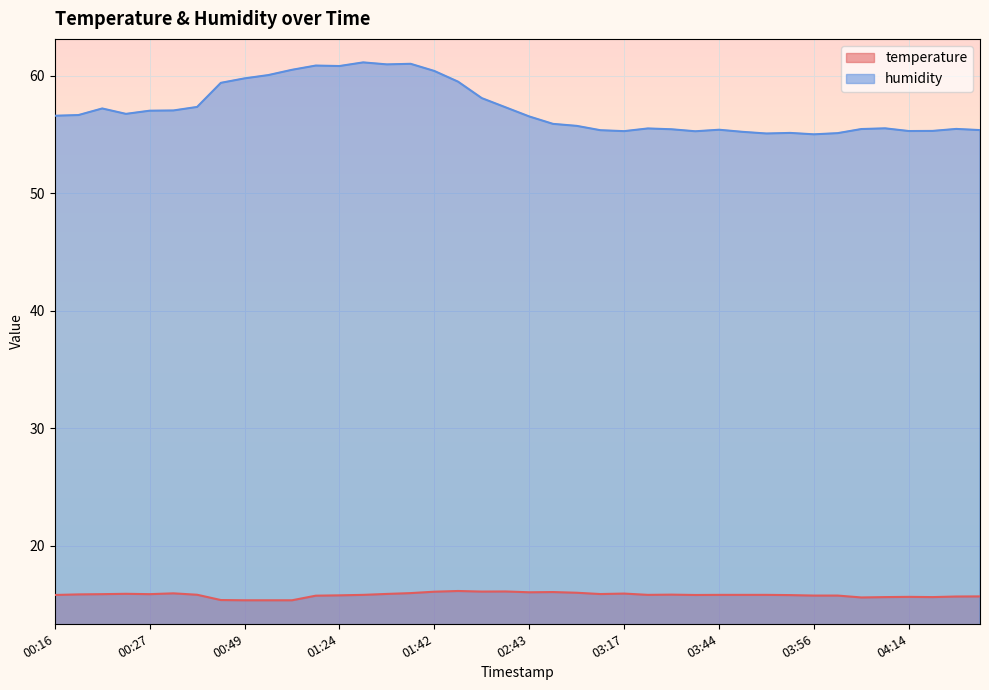

How many values in the humidity series exceed 56?

21